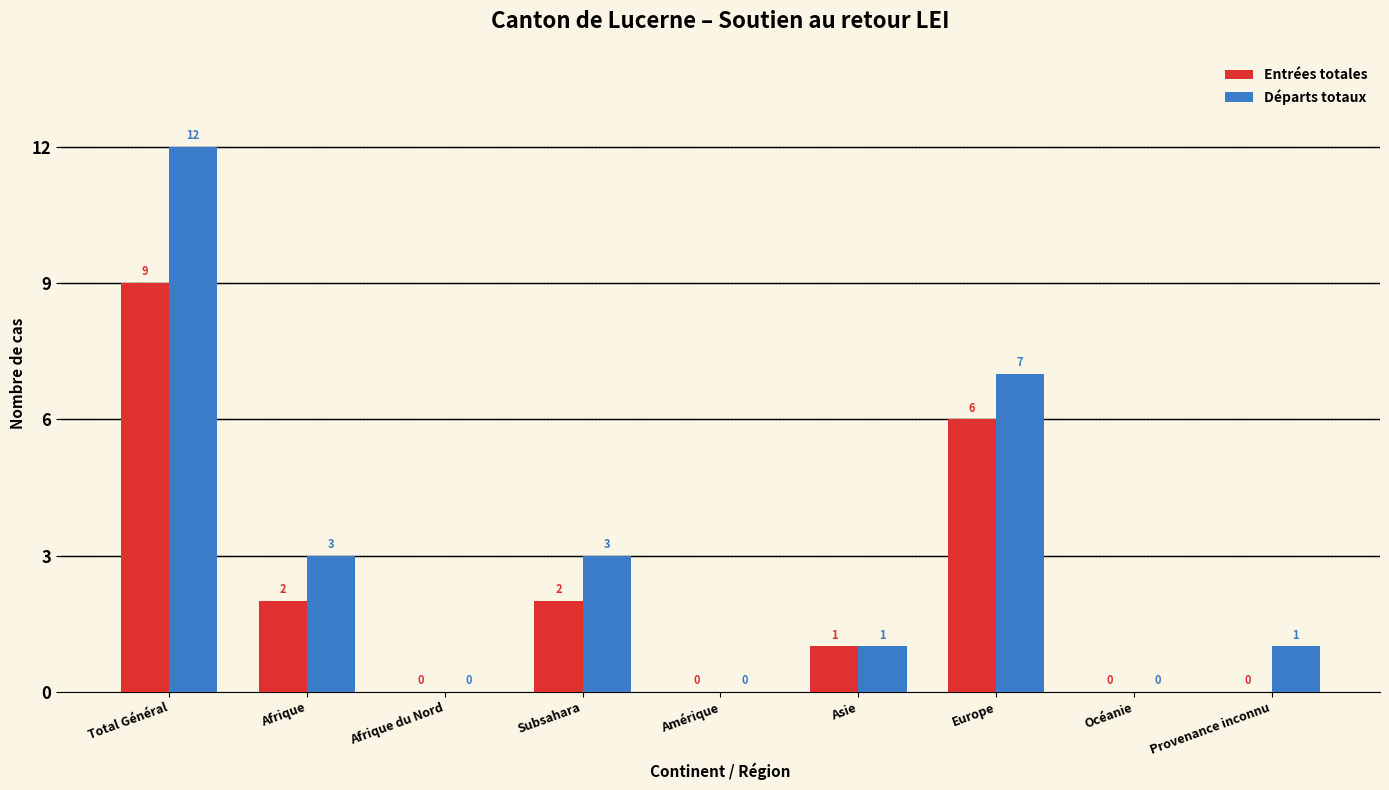

Reading right to left, extract all data points from this chart.

Entrées totales: Provenance inconnu=0	Océanie=0	Europe=6	Asie=1	Amérique=0	Subsahara=2	Afrique du Nord=0	Afrique=2	Total Général=9
Départs totaux: Provenance inconnu=1	Océanie=0	Europe=7	Asie=1	Amérique=0	Subsahara=3	Afrique du Nord=0	Afrique=3	Total Général=12